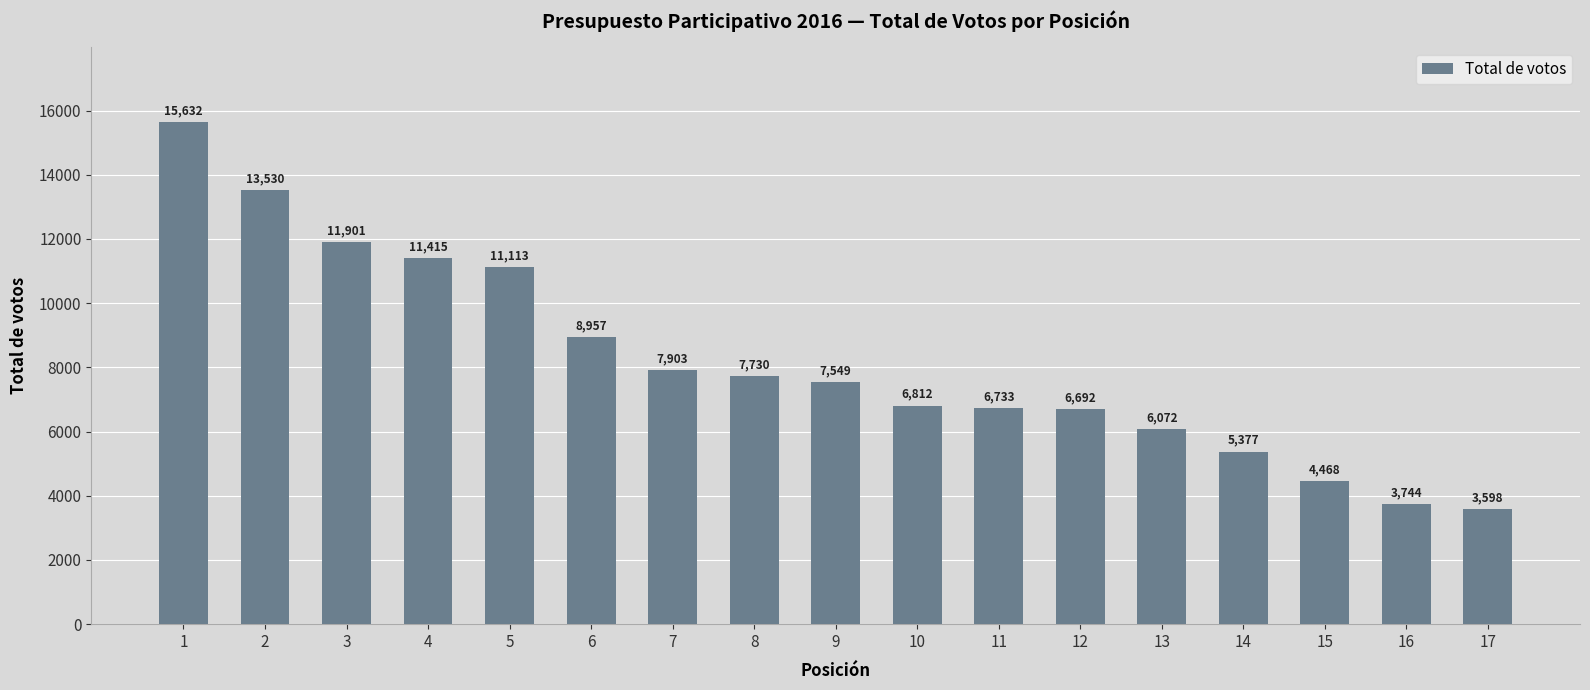

The chart shows a value of 11573 at 9. True or false?

False